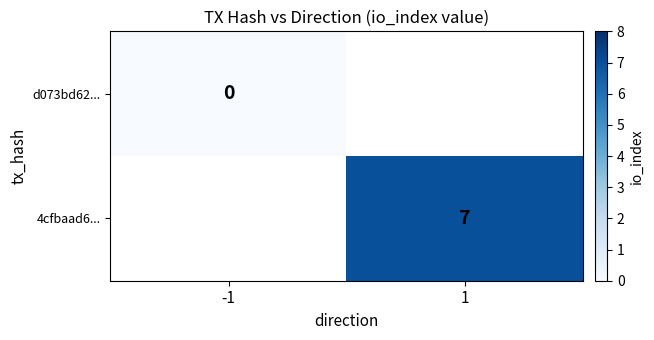

True or false: 4cfbaad6... has a value of 7 at 1.

True